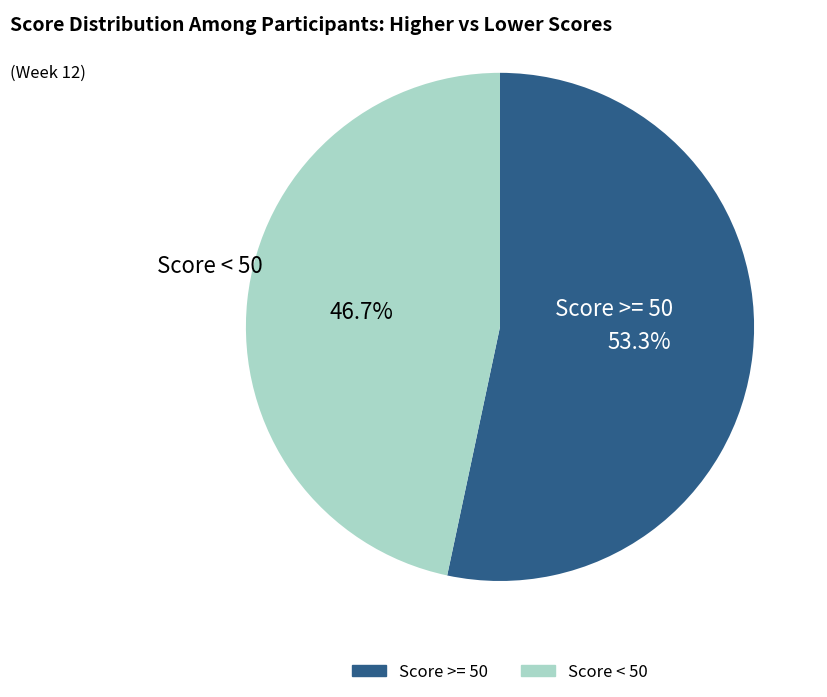

Does any single category account for the majority?

Yes